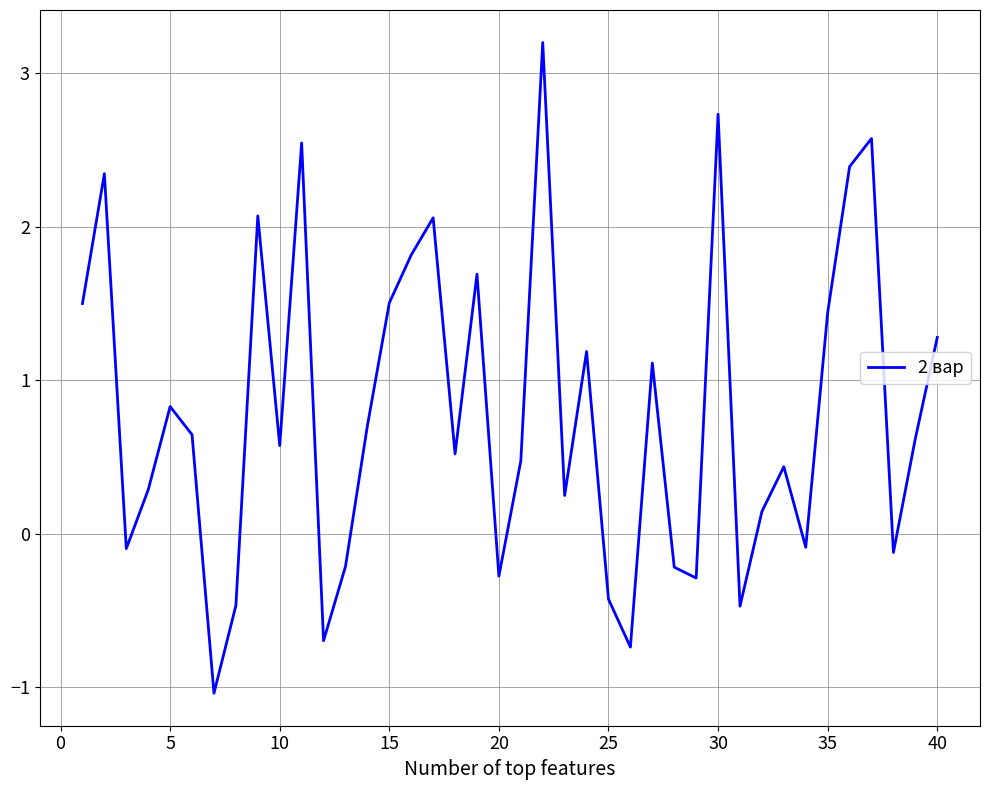

What is the maximum value shown in the chart?

3.2